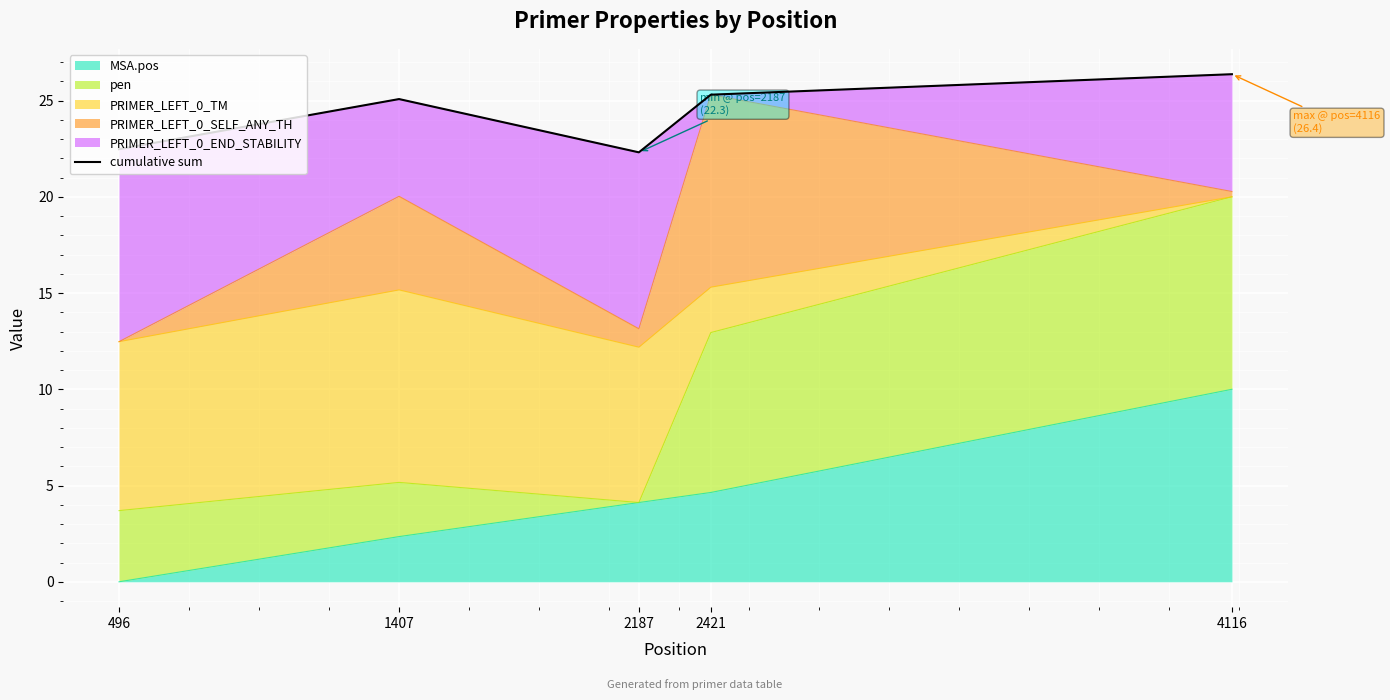

Where does the data first go above 25?

1407